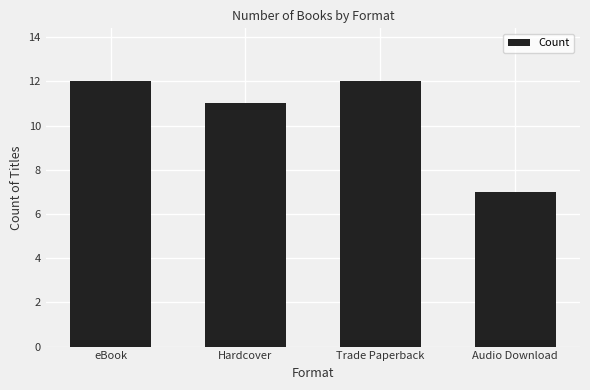

The value at eBook is 4. True or false?

False